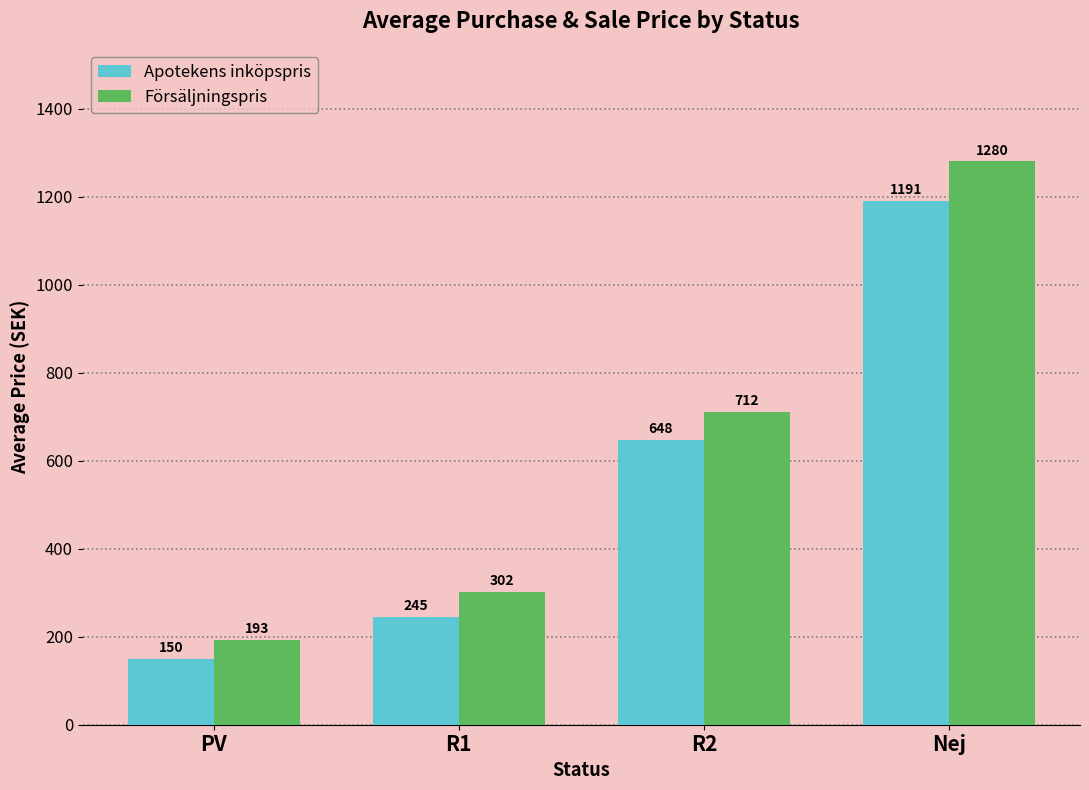

Which series changed the most between PV and Nej?

Försäljningspris